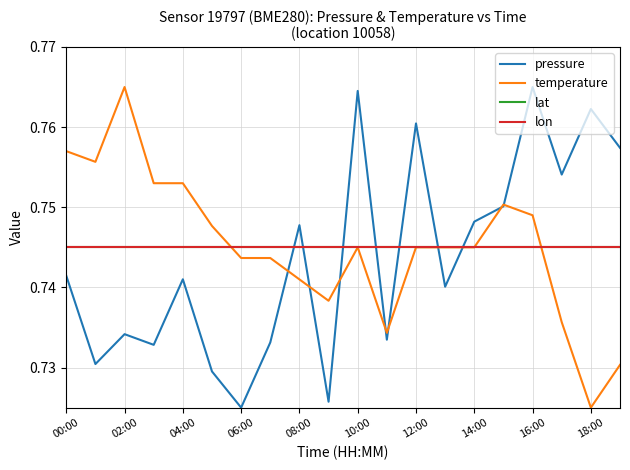

Does the chart display data point markers on the line(s)?

No